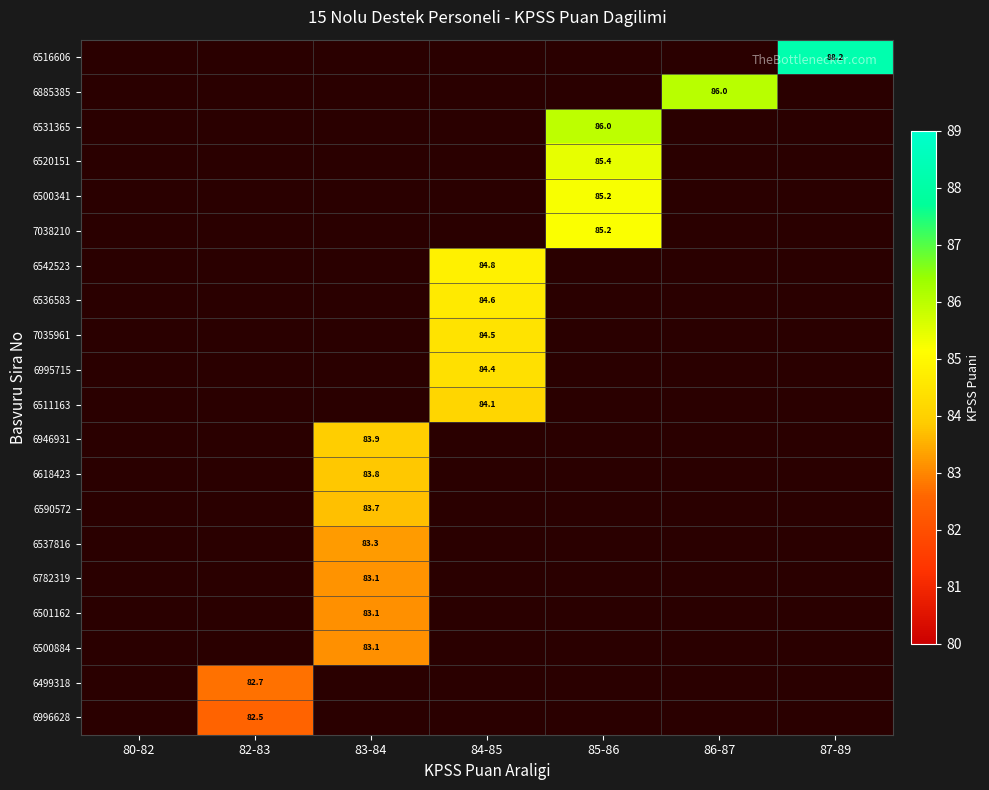

Which label corresponds to the largest value in the chart?

87-89